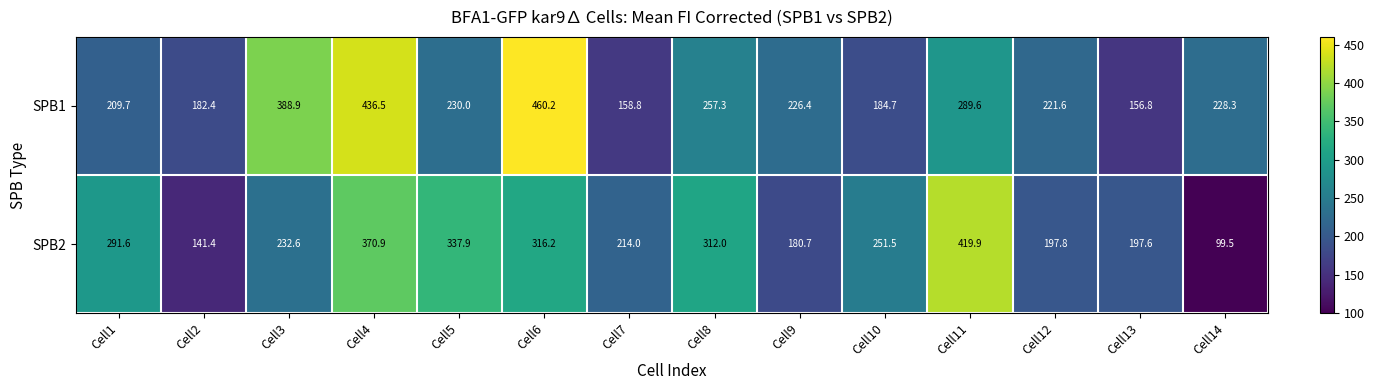

Which series has the largest total across all categories?

SPB1